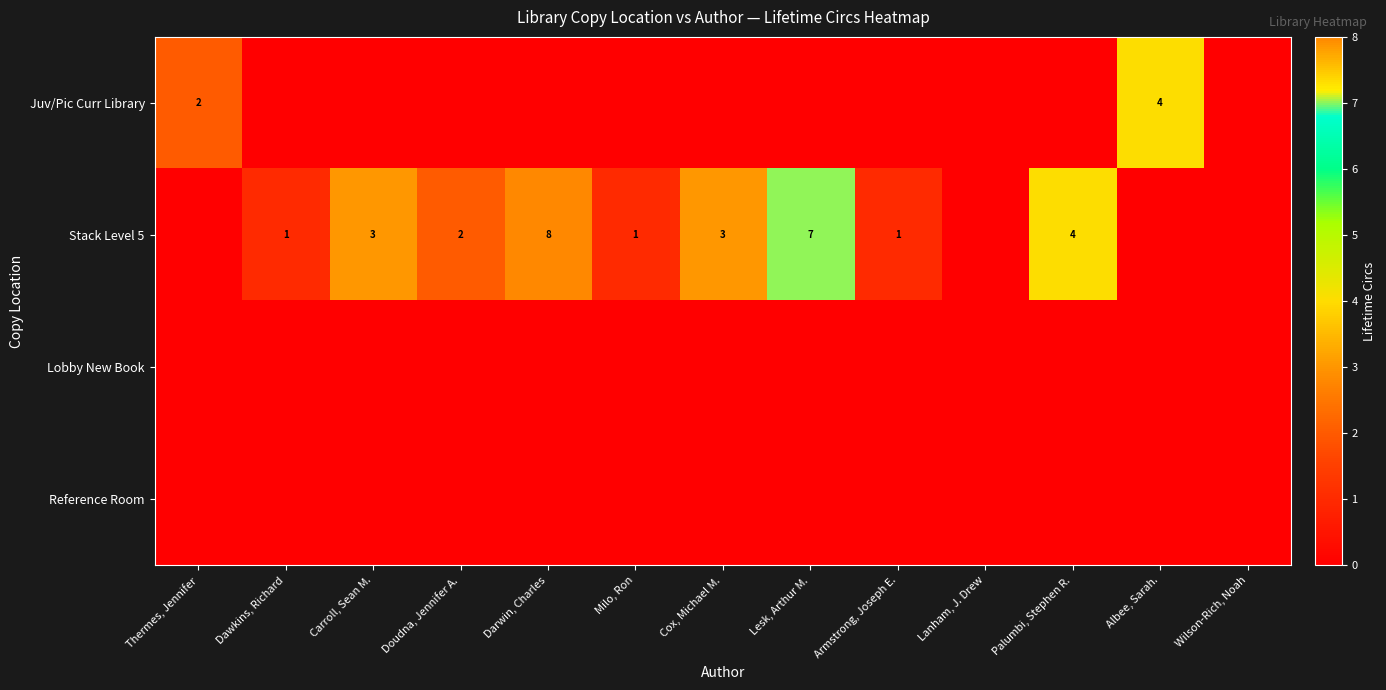

Which category has the lowest value in the Juv/Pic Curr Library series?

Dawkins, Richard